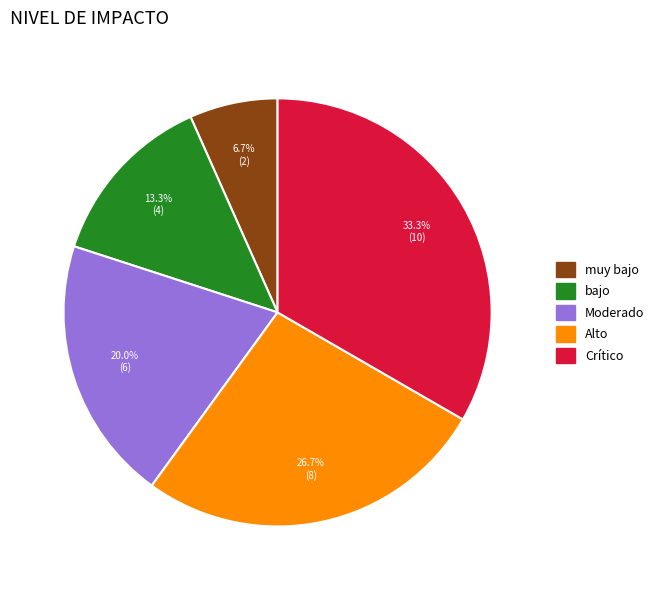

How many segments does this pie chart have?

5